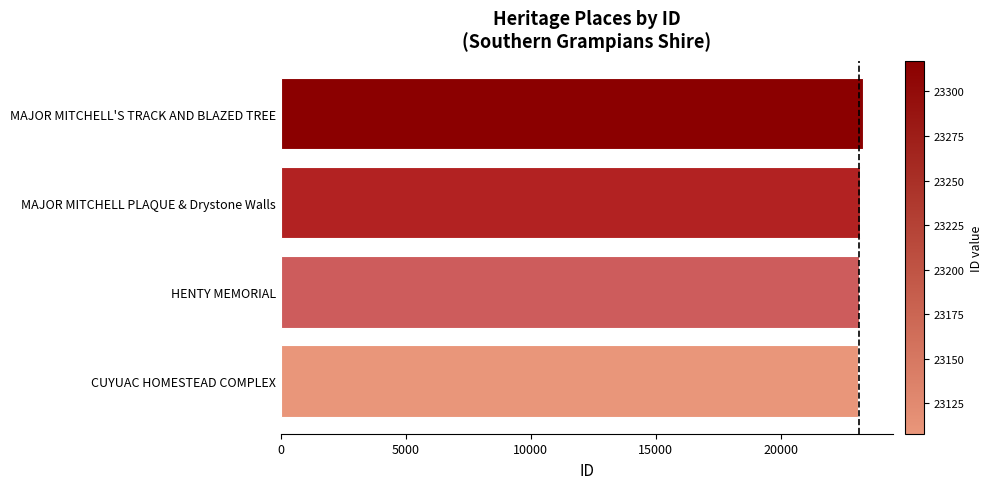

How many values are below 23183?

2